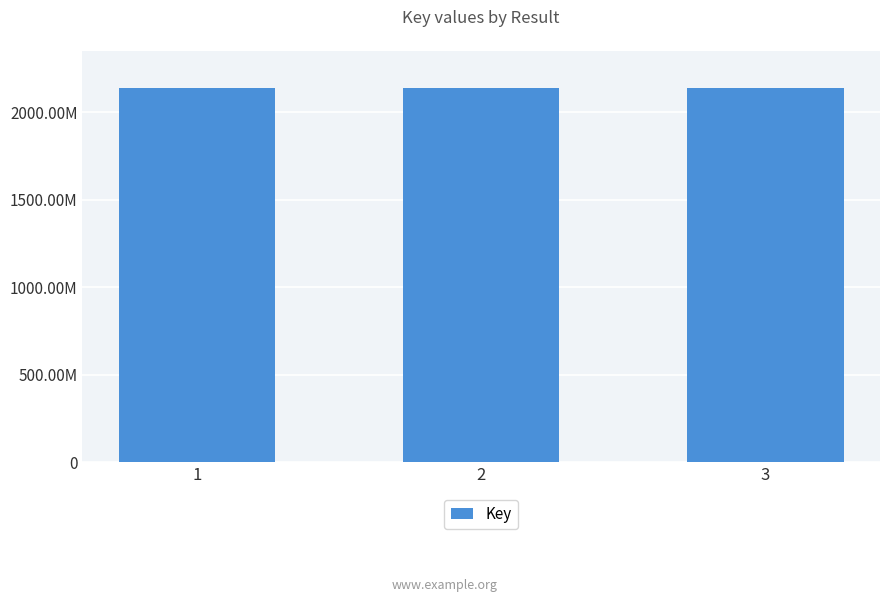

What is the change in value from 1 to 2?

+1545